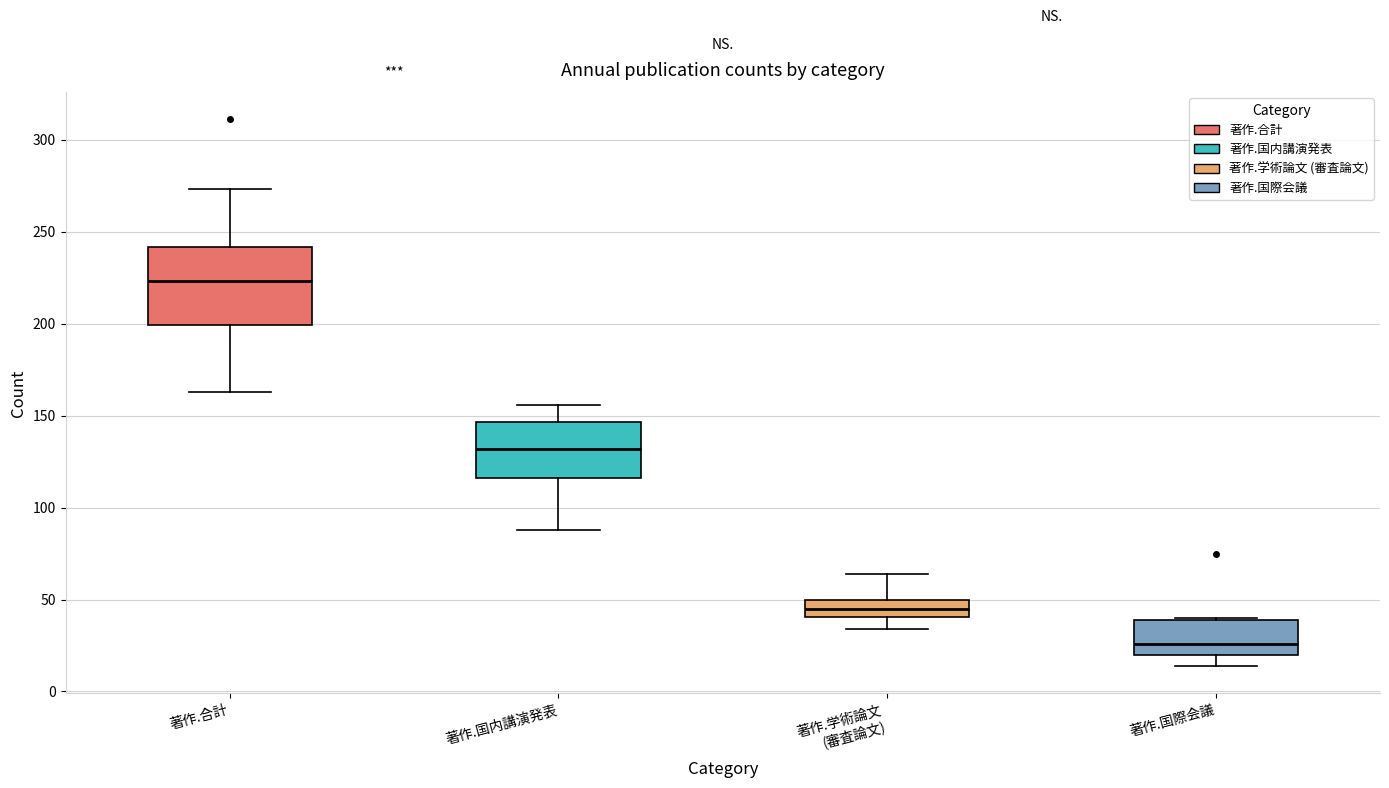

Which box's median line is the lowest?

著作.国際会議